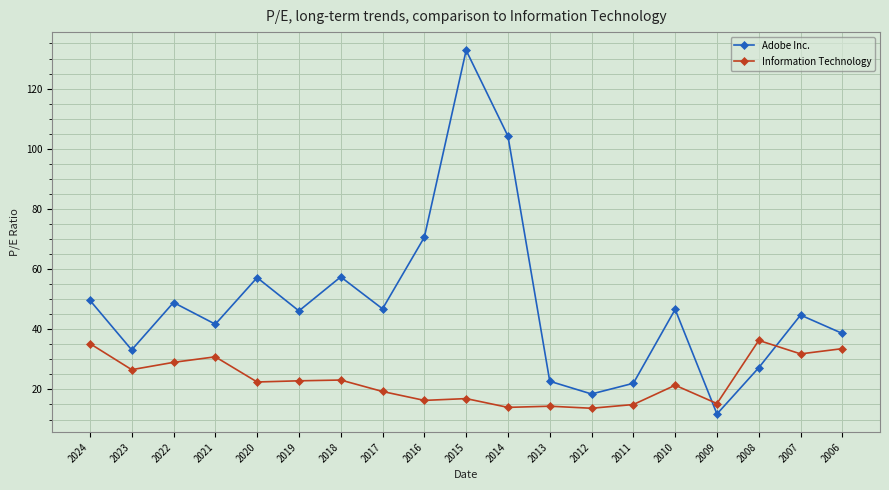

What is the value of the Adobe Inc. point at the 8th from the left?

46.8